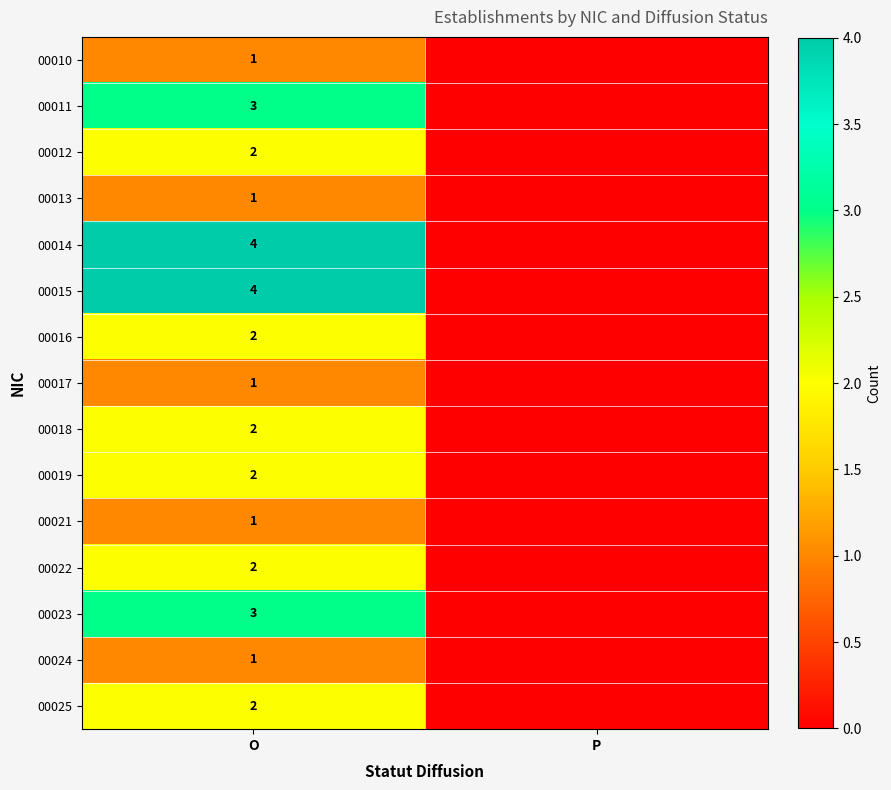

At how many categories does at least one series exceed 2?

1